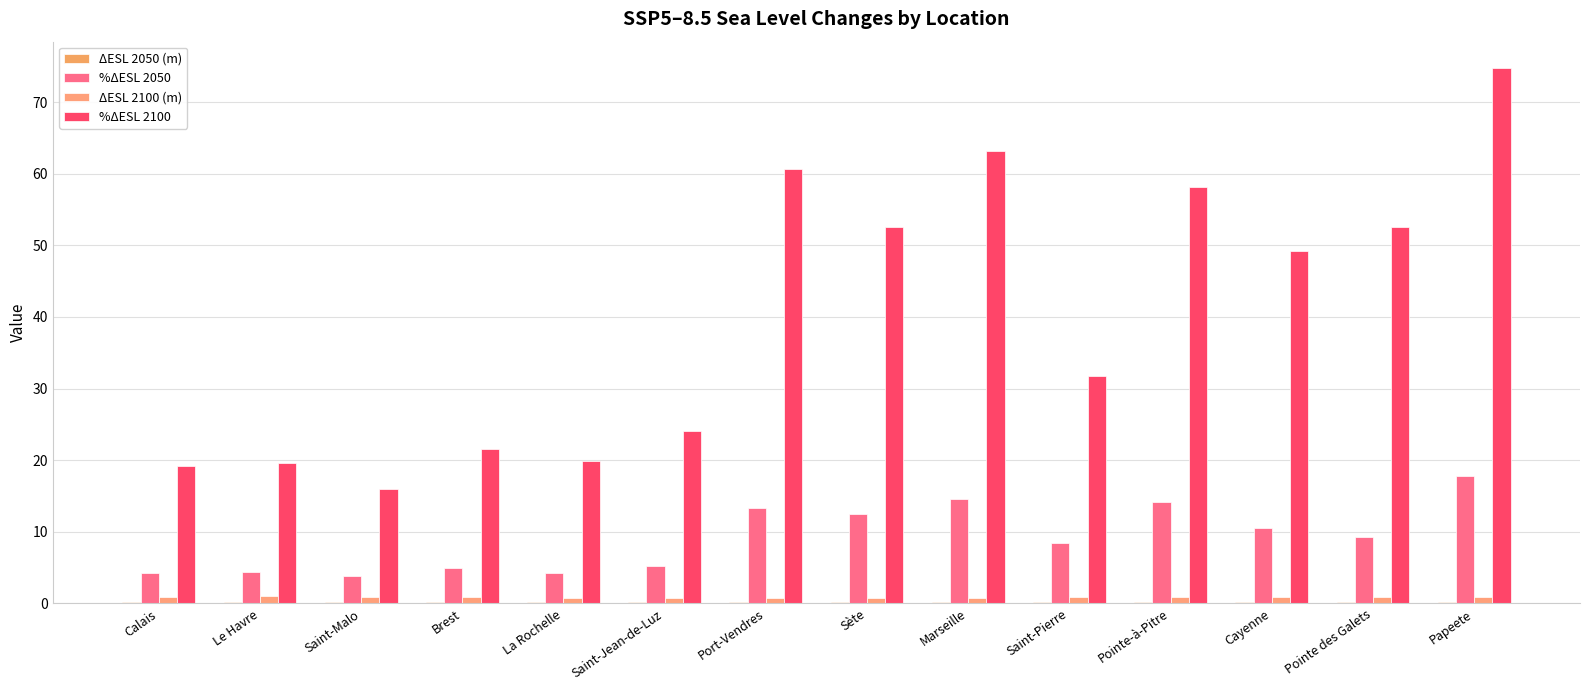

Is the value of %ΔESL 2050 at Pointe-à-Pitre greater than the value of ΔESL 2050 (m) at Saint-Malo?

Yes